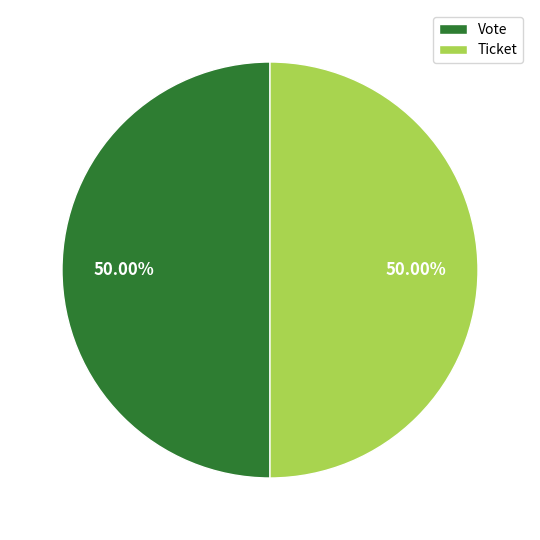

True or false: Ticket accounts for 12% of the total.

False